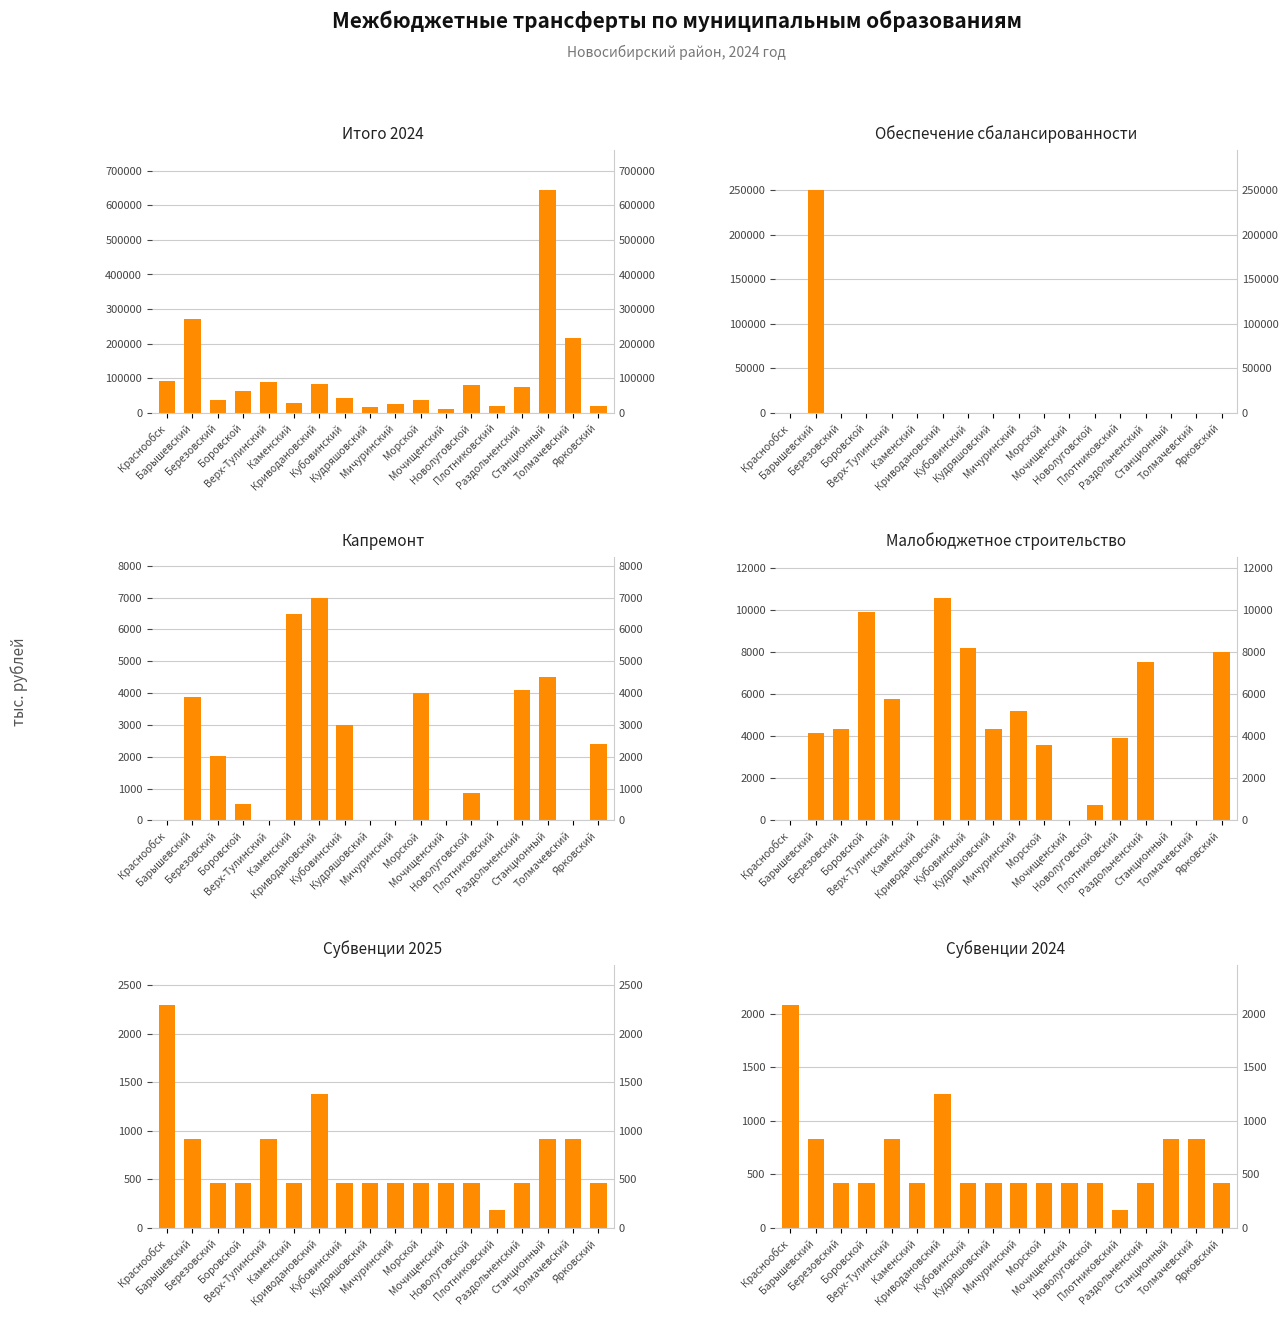

At which label does Итого 2024 first exceed 61774?

Краснообск